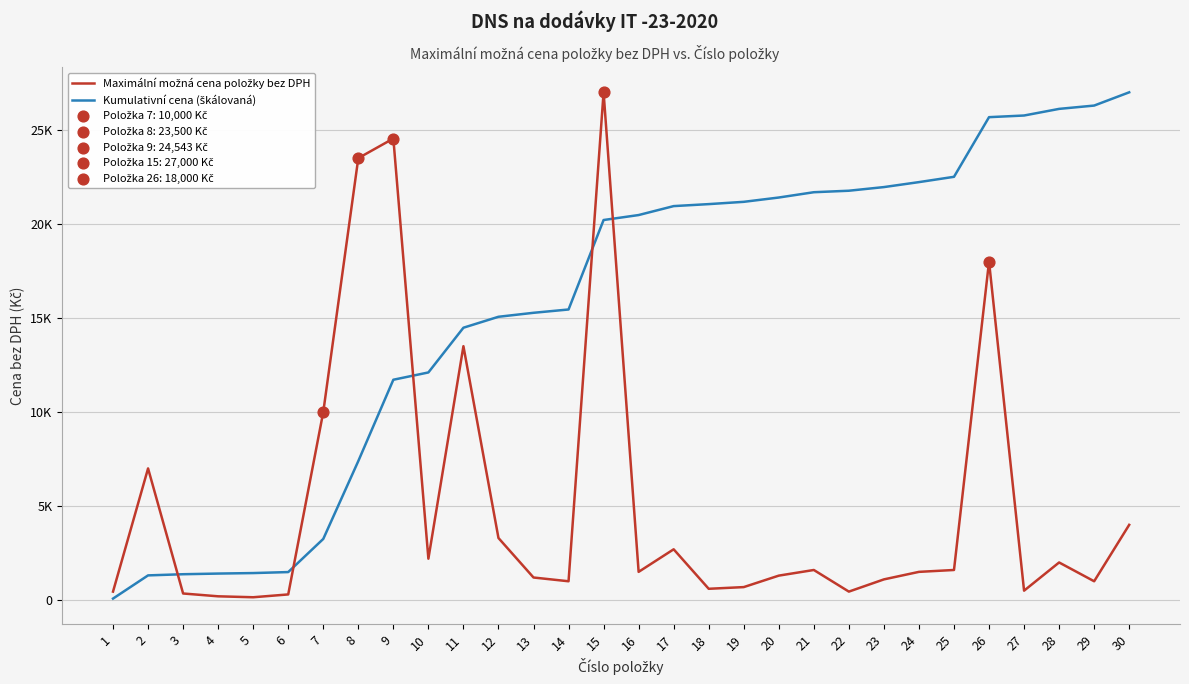

Is the value of Maximální možná cena položky bez DPH at 13 greater than the value of Kumulativní cena (škálovaná) at 7?

No